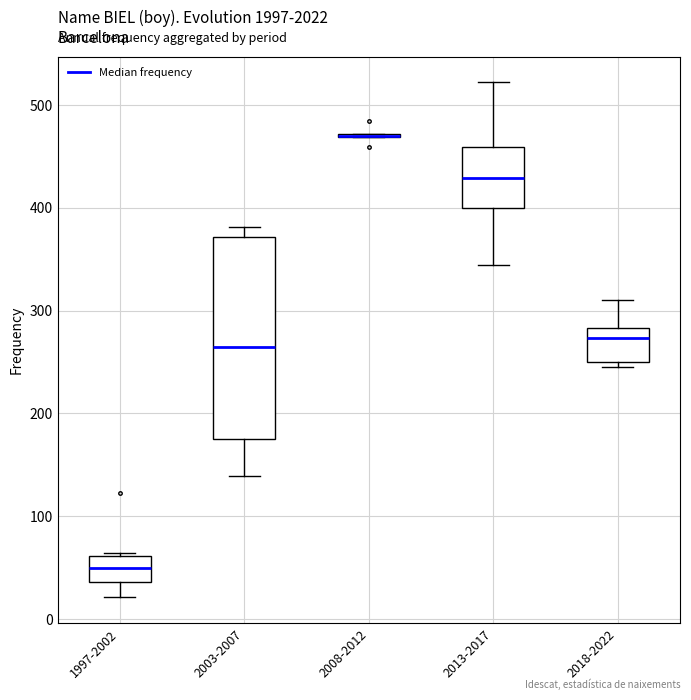

Reading left to right, transcribe this box plot: for each box, give where its median line is, the range the box spans, and where its two whiskers end, as read against the y-axis. The values are not printed on the chart, so give them approximately, as read against the axis.

1997-2002: median 50, box 40 to 60, whiskers 20 to 60
2003-2007: median 270, box 180 to 370, whiskers 140 to 380
2008-2012: box collapsed to a line at 470, whiskers 470 to 470
2013-2017: median 430, box 400 to 460, whiskers 340 to 520
2018-2022: median 270, box 250 to 280, whiskers 250 (just below the box's lower edge) to 310